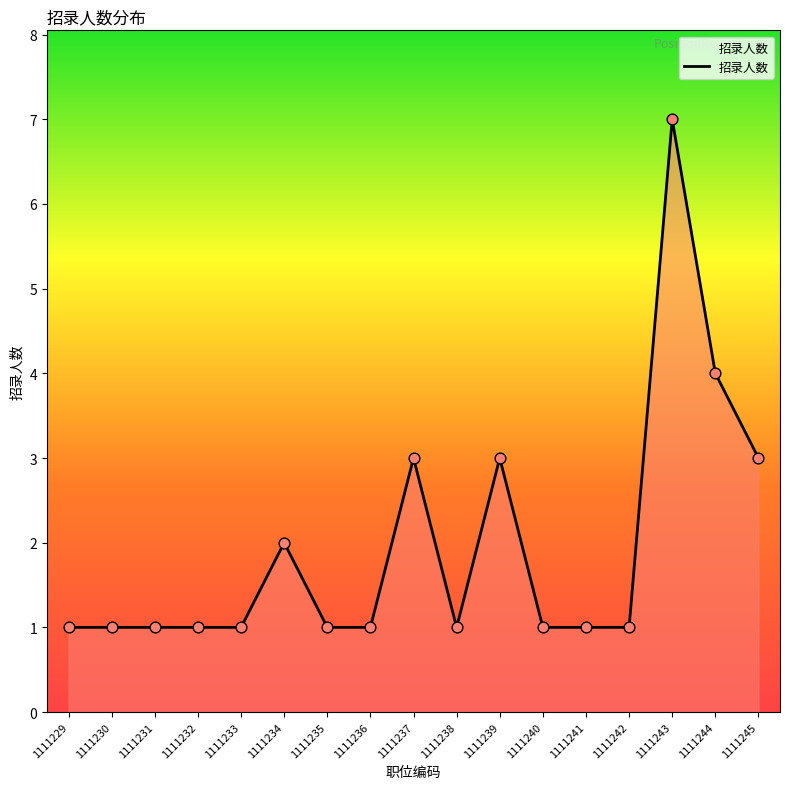

Which has a higher value, 1111241 or 1111245?

1111245